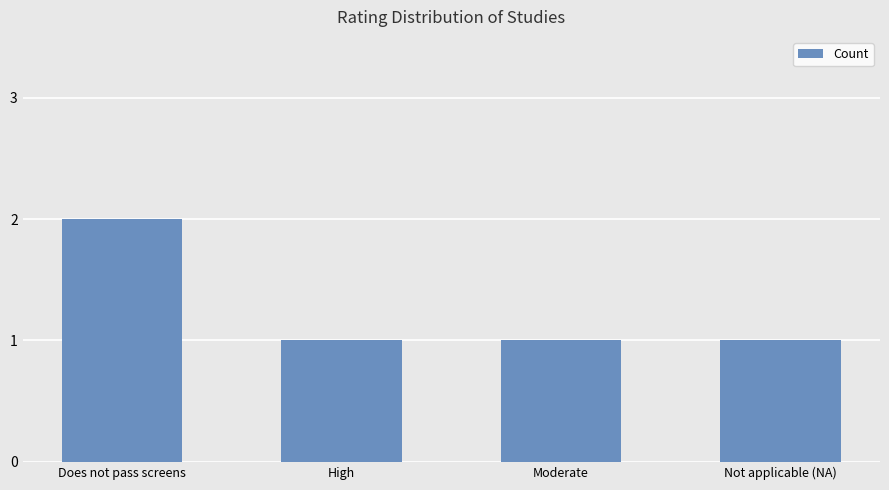

What is the smallest value displayed?

1